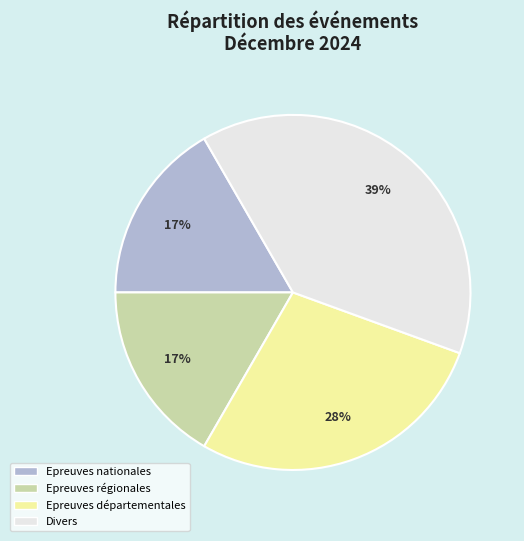

The Epreuves départementales slice represents 28% of the pie. True or false?

True